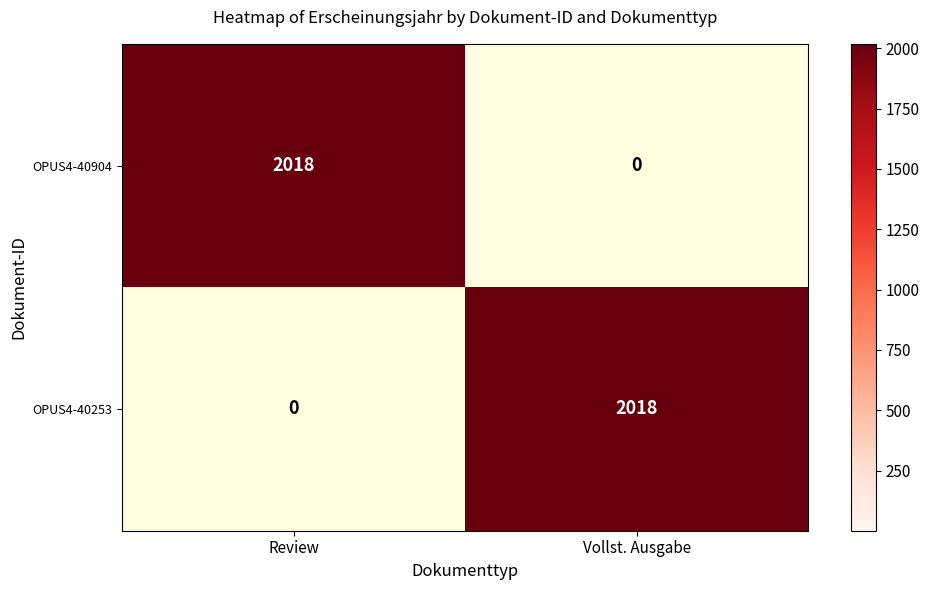

What is the sum of the OPUS4-40253 values at Review and Vollst. Ausgabe?

2018